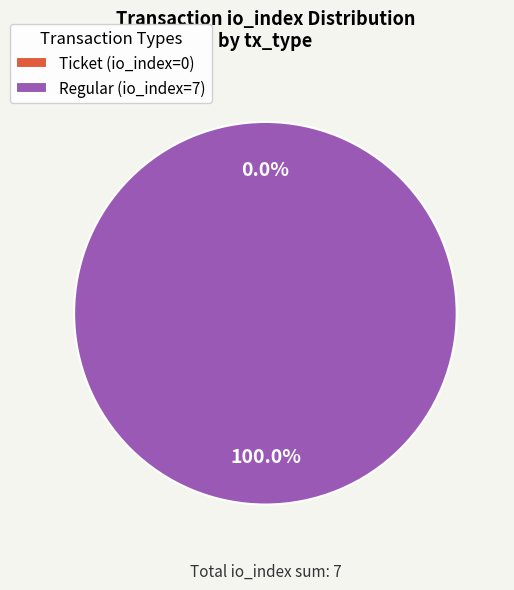

Which category accounts for the majority?

Regular (io_index=7)